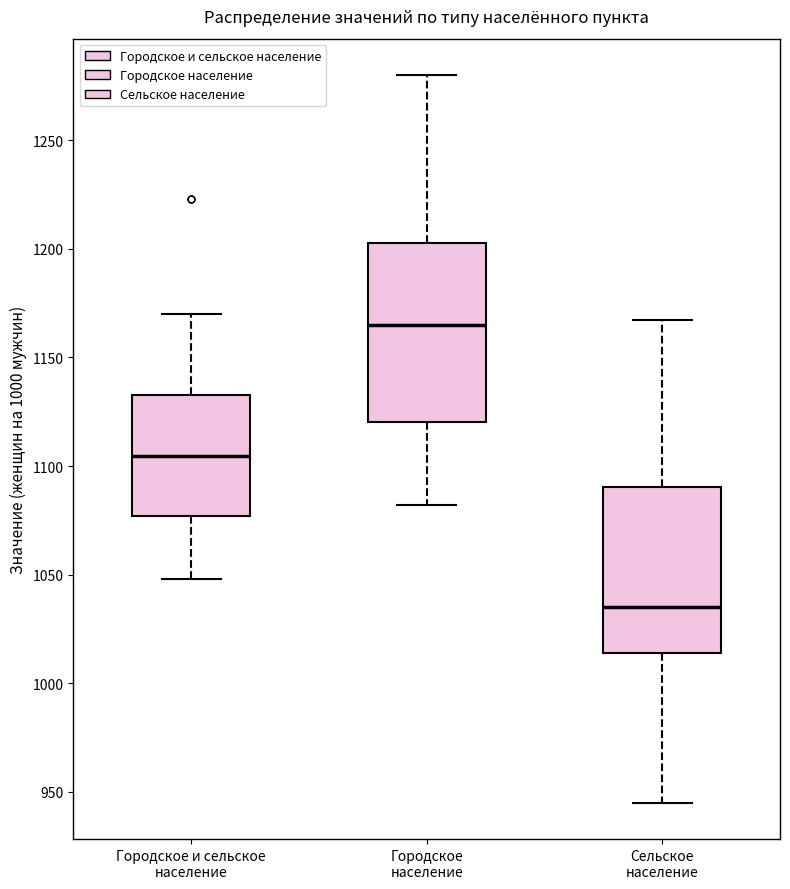

Reading left to right, transcribe this box plot: for each box, give where its median line is, the range the box spans, and where its two whiskers end, as read against the y-axis. The values are not printed on the chart, so give them approximately, as read against the axis.

Городское и сельское население: median 1105, box 1075 to 1135, whiskers 1050 to 1170
Городское население: median 1165, box 1120 to 1205, whiskers 1080 to 1280
Сельское население: median 1035, box 1015 to 1090, whiskers 945 to 1165